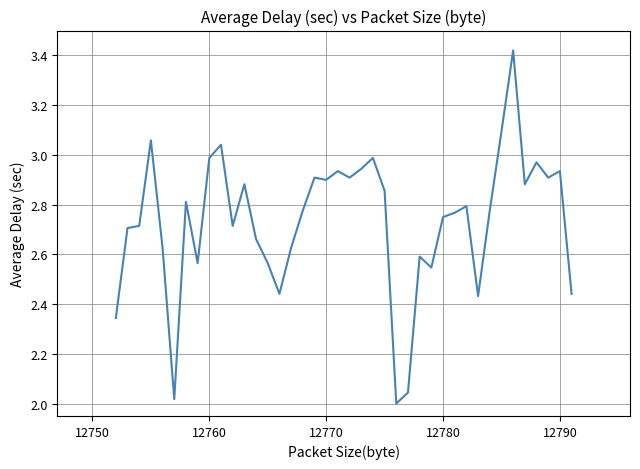

What is the difference between the maximum and minimum values?

1.4